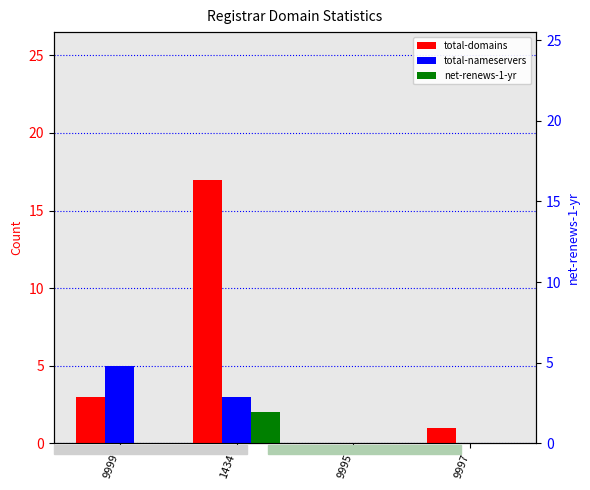

Reading left to right, list all the values displayed in this chart.

total-domains: 9999=3	1434=17	9995=0	9997=1
total-nameservers: 9999=5	1434=3	9995=0	9997=0
net-renews-1-yr: 9999=0	1434=2	9995=0	9997=0